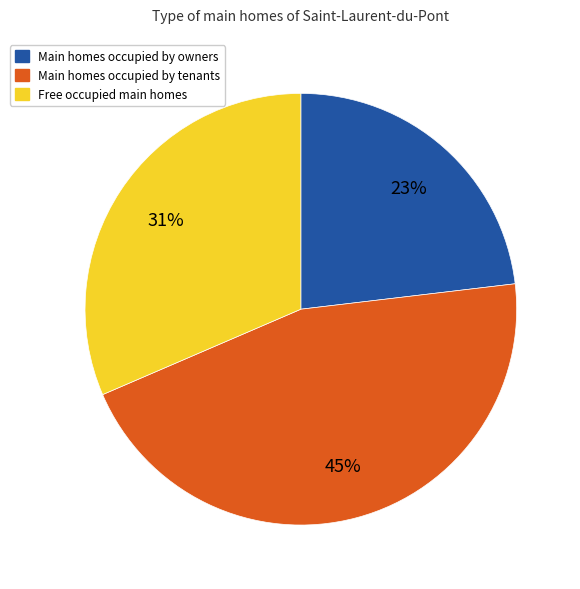

To the nearest percent, what is the difference between the largest and smallest slice percentages?

22%